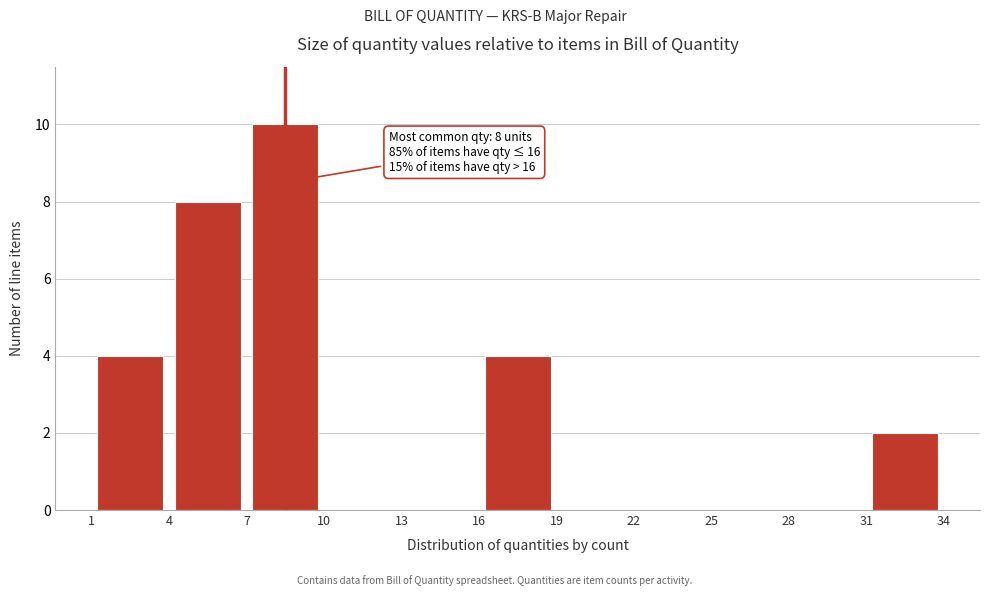

Over which range of the x-axis is the bar tallest?

7 to 10